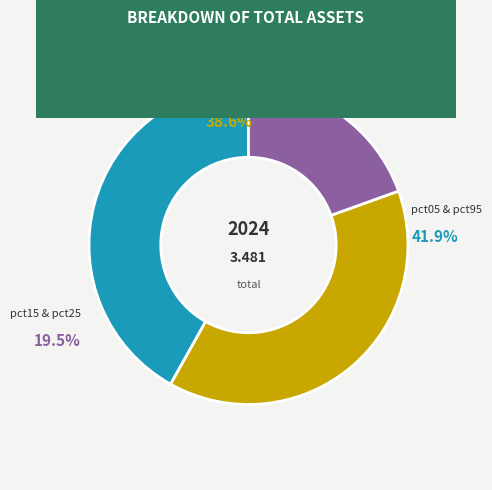

Is there any slice that represents more than half of the pie?

No